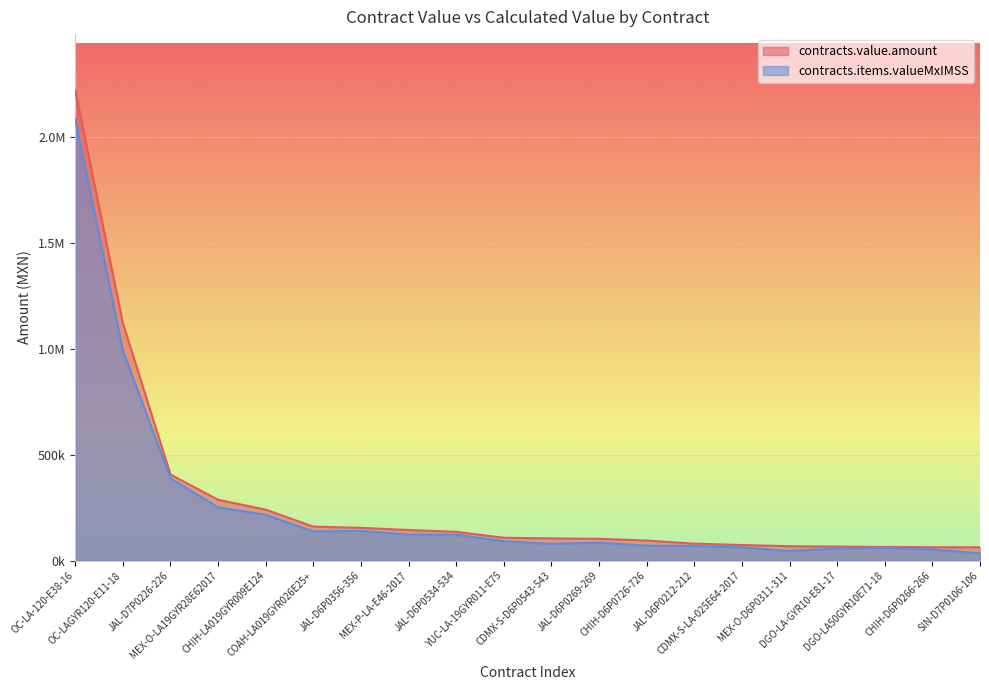

Rank the series by their maximum value, from lowest to highest.

contracts.items.valueMxIMSS, contracts.value.amount